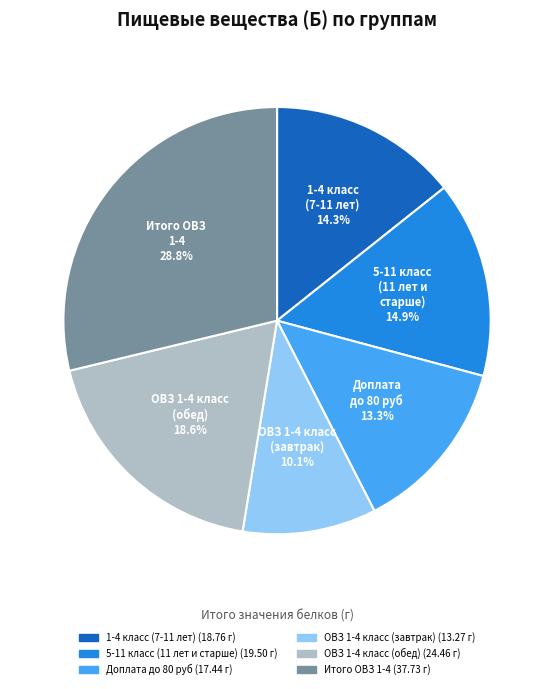

Which has a higher value, ОВЗ 1-4 класс (обед) or 1-4 класс (7-11 лет)?

ОВЗ 1-4 класс (обед)